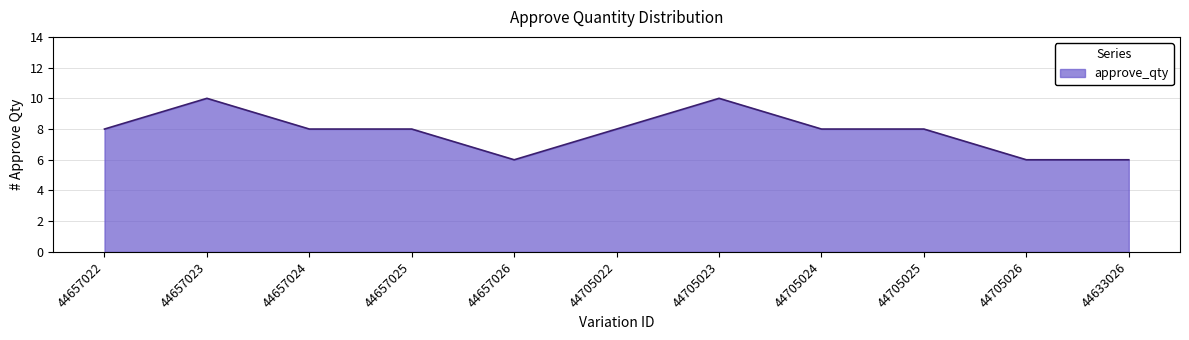

Where is the first local maximum?

44657023